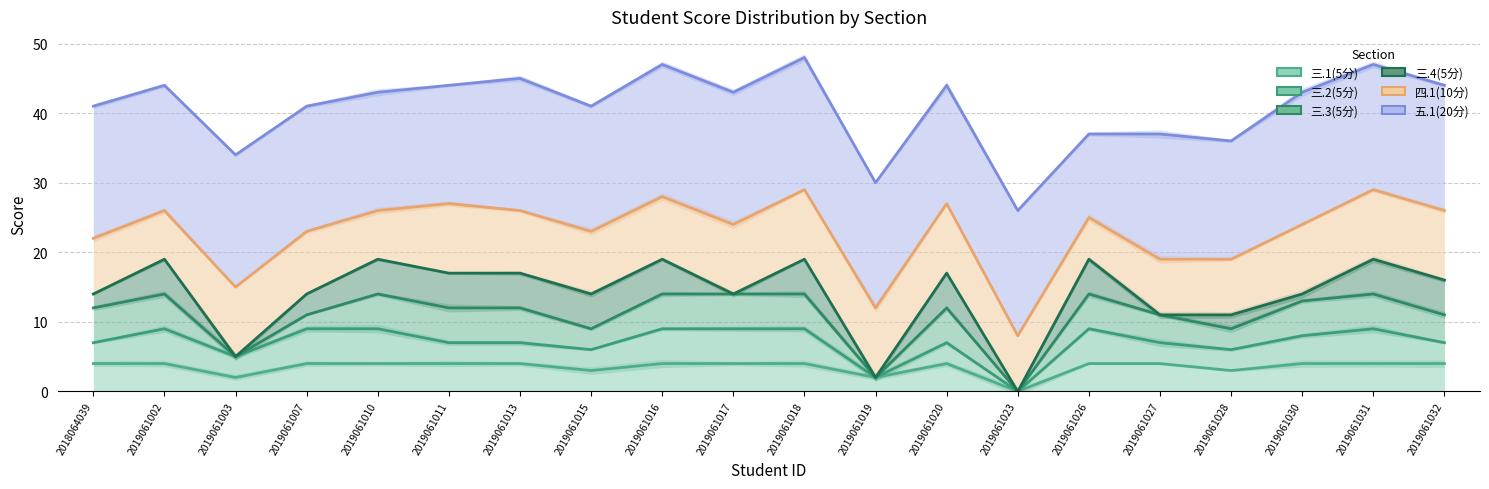

What is the highest value of the 三.4(5分) series?

19